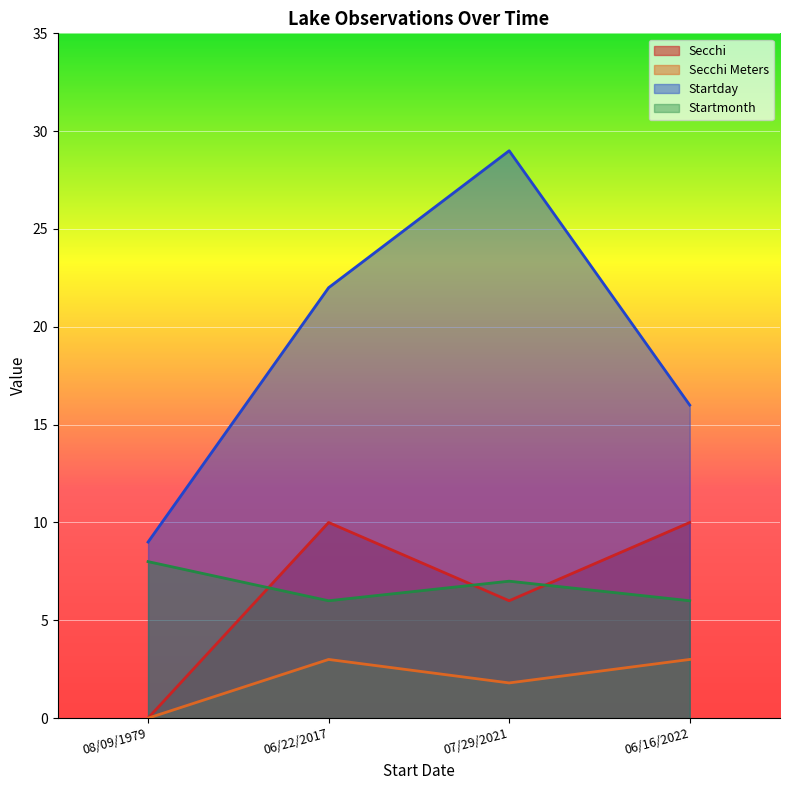

Rank the series by their maximum value, from highest to lowest.

Startday, Secchi, Startmonth, Secchi Meters